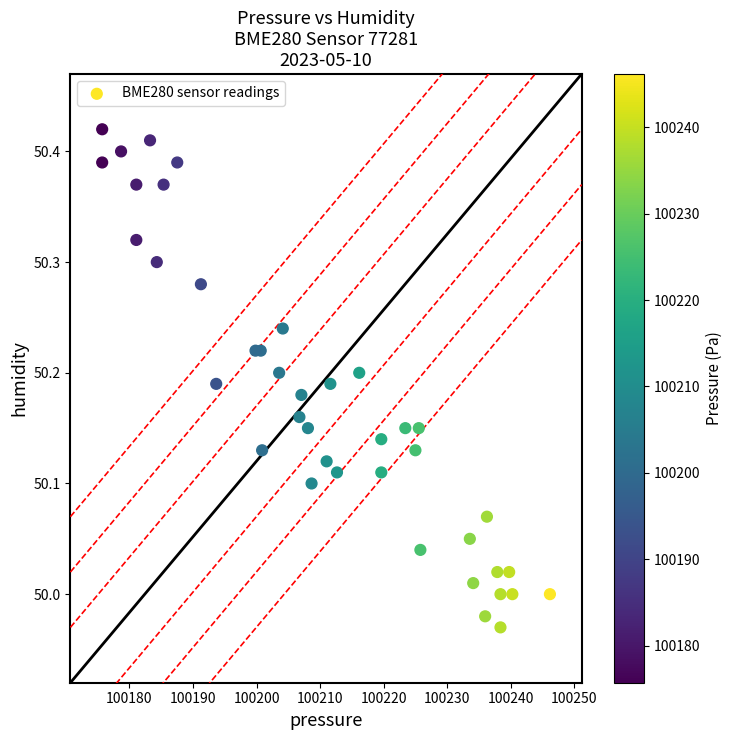

What is the range of X values (max minus min)?

70.4